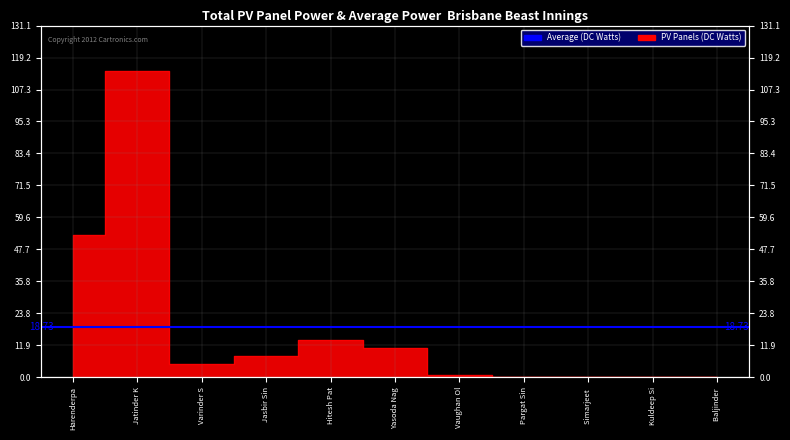

What is the sum of all values?

206